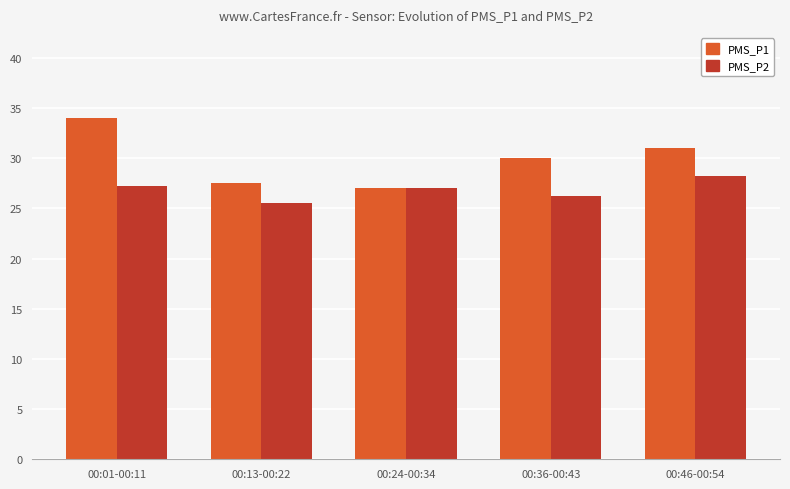

Rank the series at 00:46-00:54 from highest to lowest value.

PMS_P1, PMS_P2